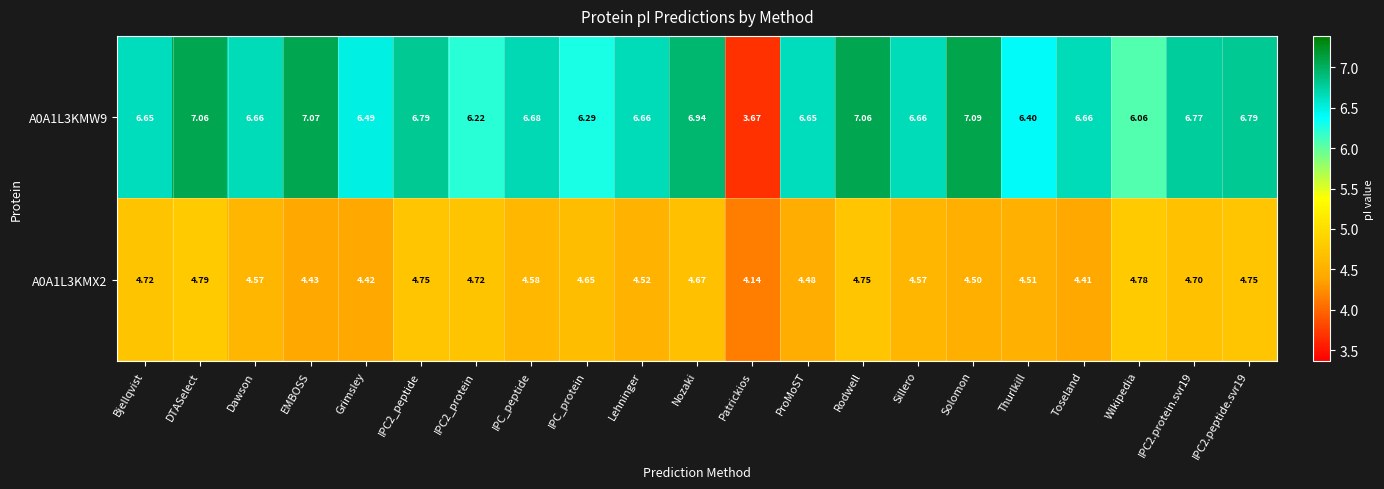

At which label is A0A1L3KMW9 closest to 5?

Wikipedia